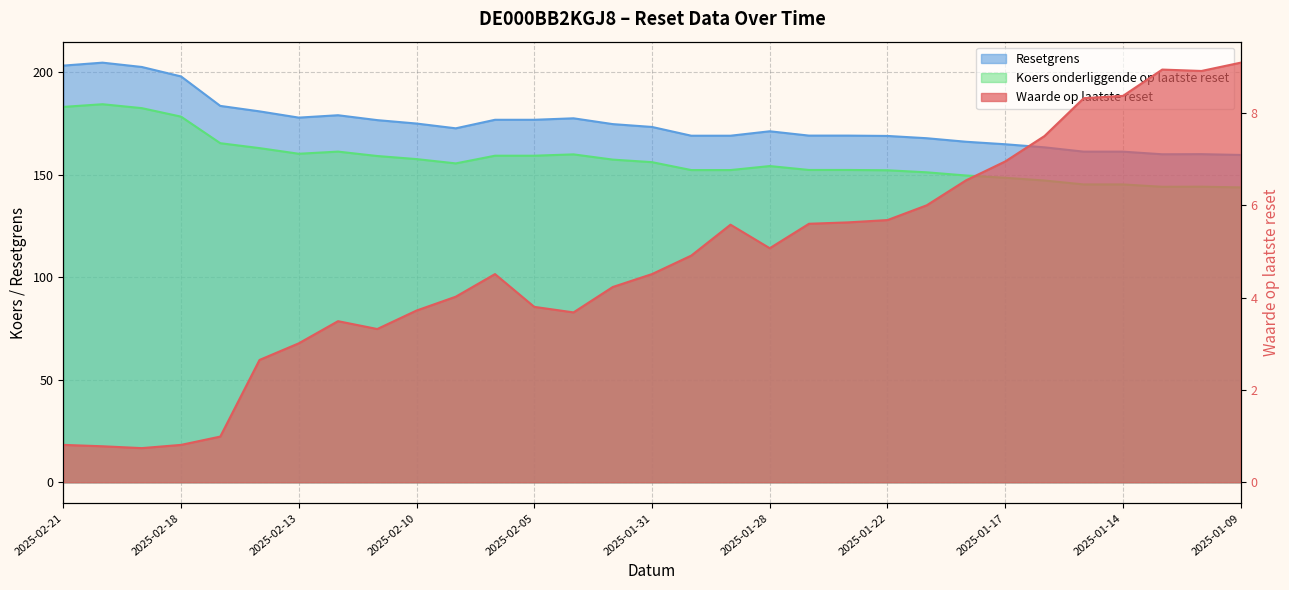

Which series has the largest range (max minus min)?

Resetgrens